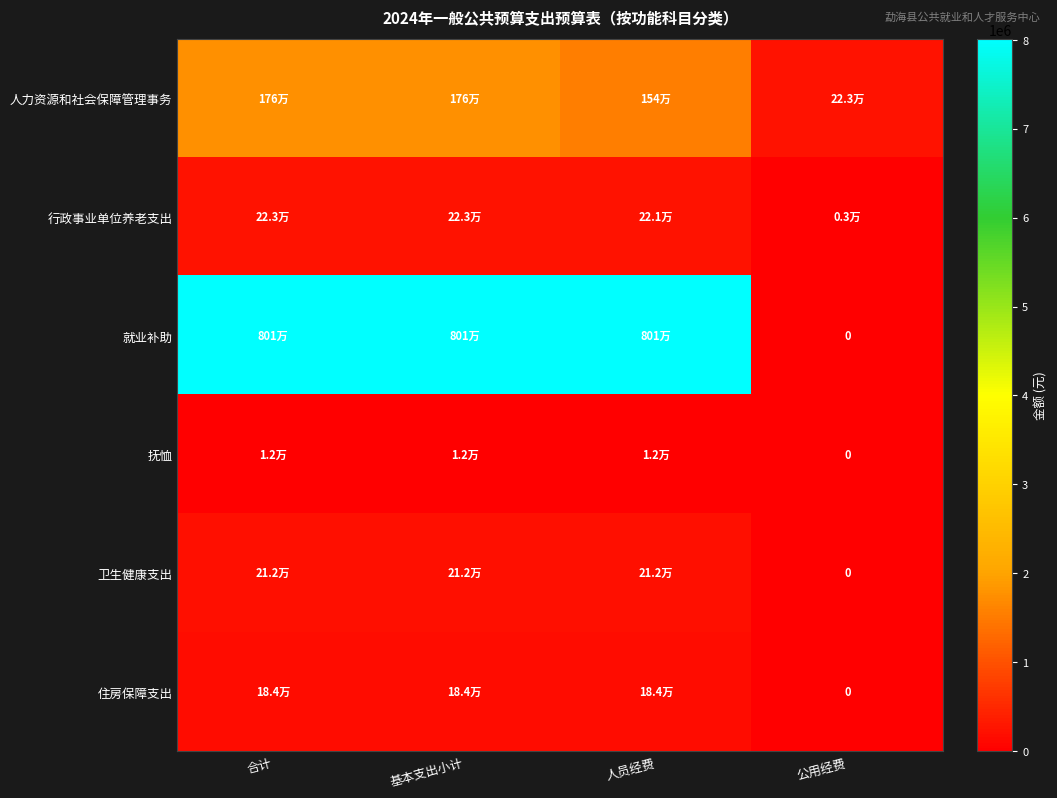

The value of 行政事业单位养老支出 at 公用经费 is 3660.9. True or false?

False